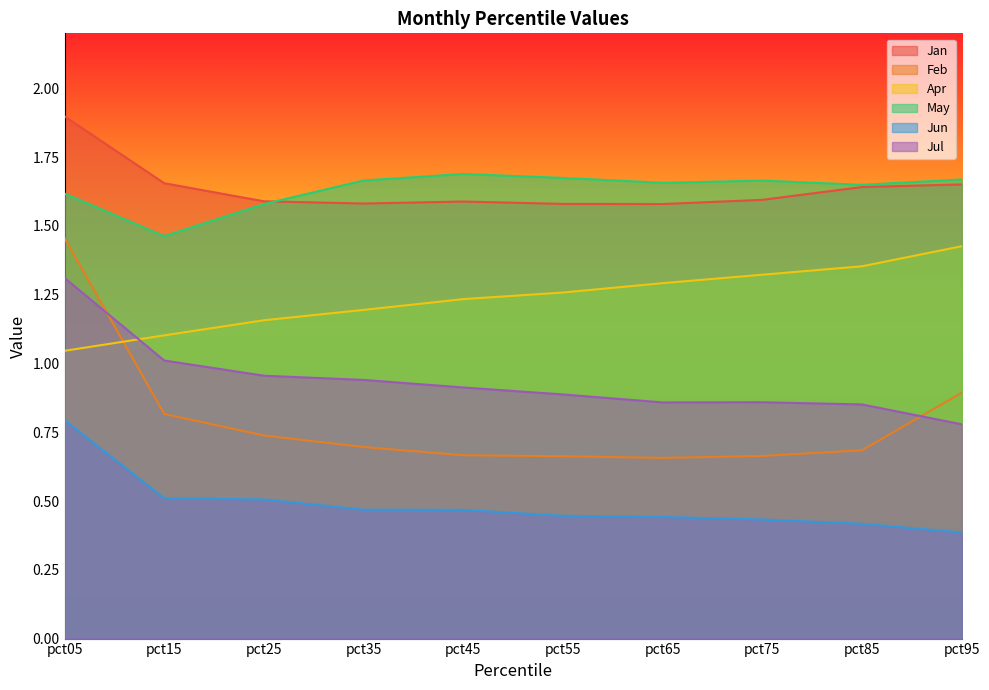

True or false: Apr has more than 0 interior local peaks.

False